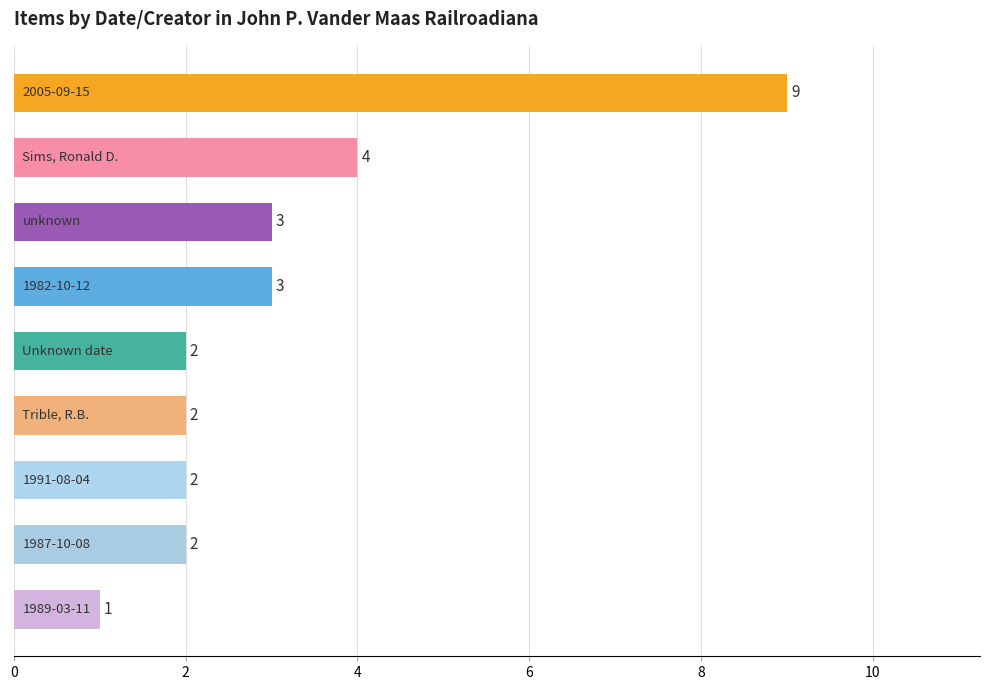

How many values are between 2 and 3?

6